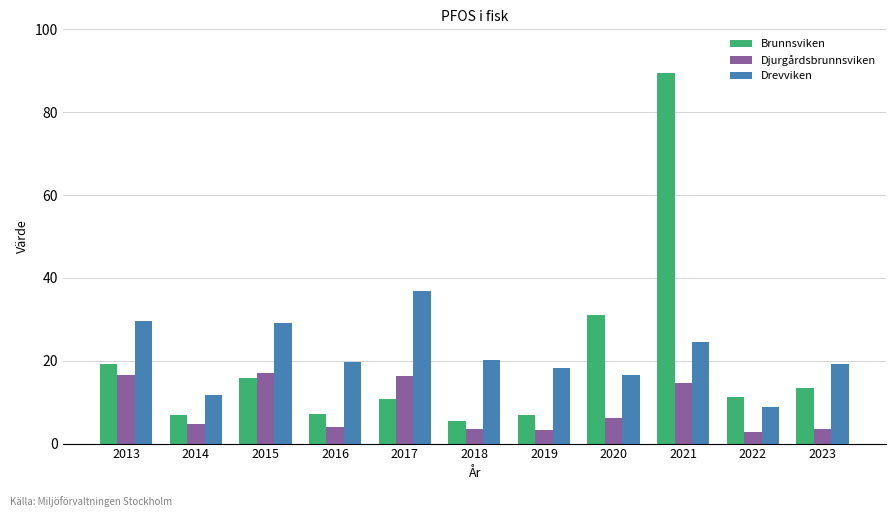

How many distinct data groups are displayed?

3